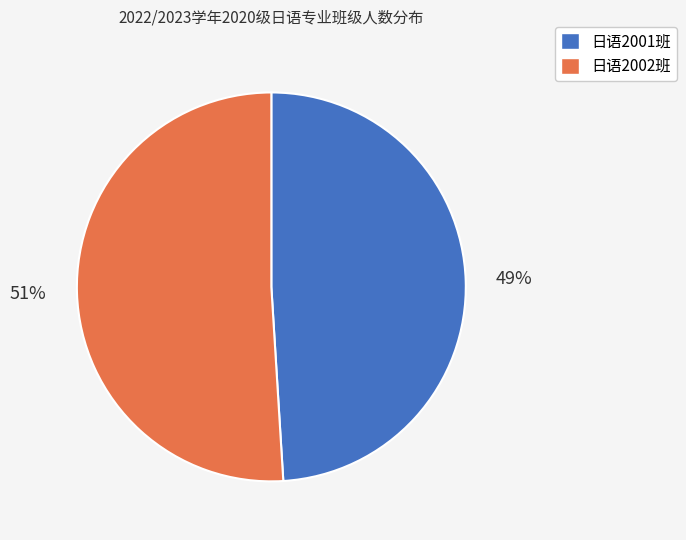

Is the sum of 日语2001班 and 日语2002班 greater than half?

Yes